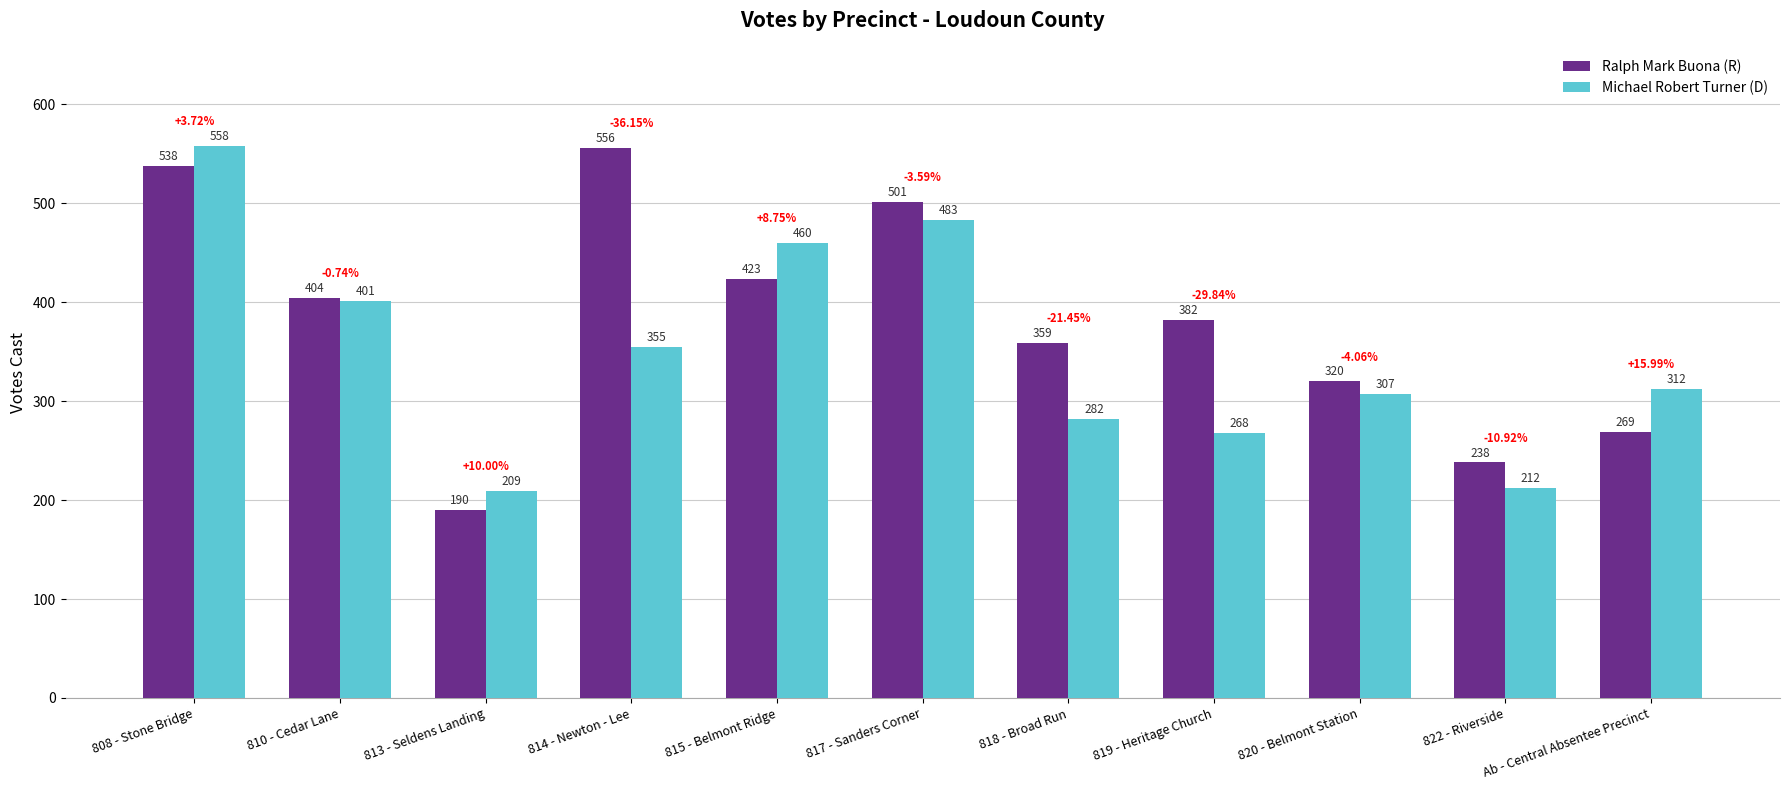

Are the bars grouped side by side (vs. stacked)?

Yes